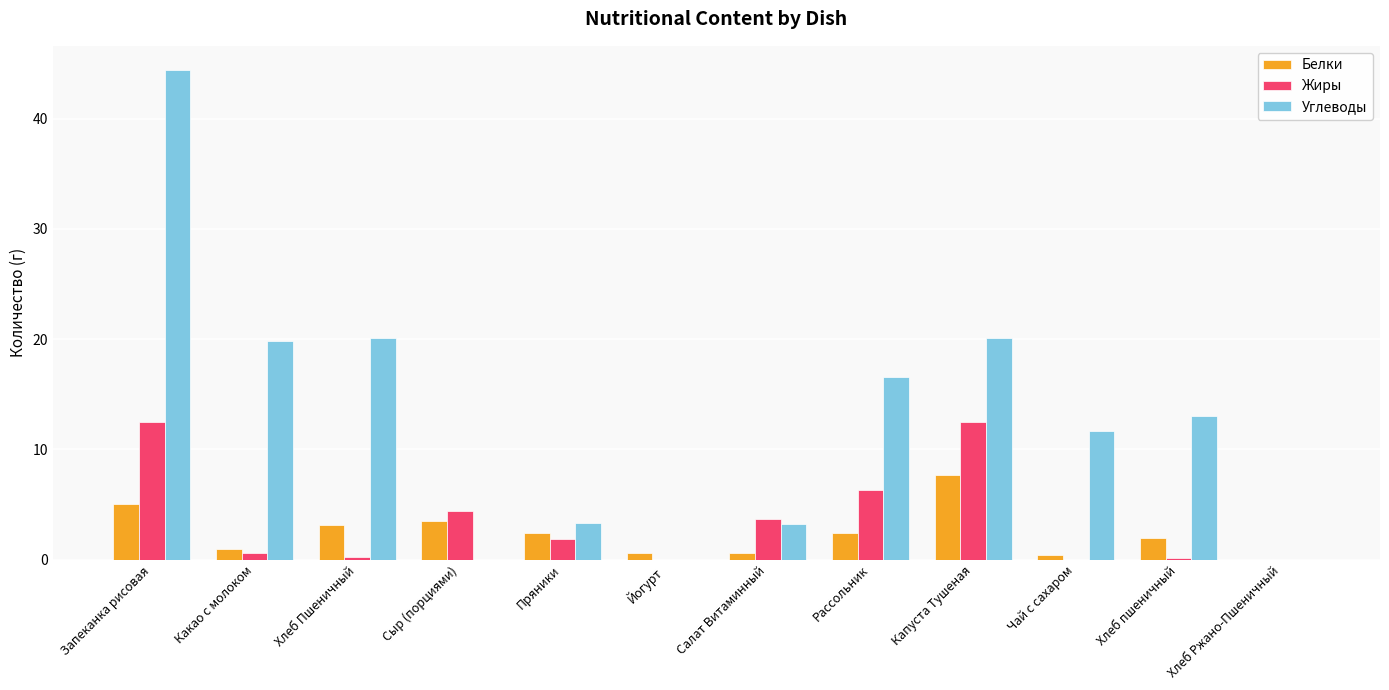

The Белки series shows 2.4 at Пряники. True or false?

True